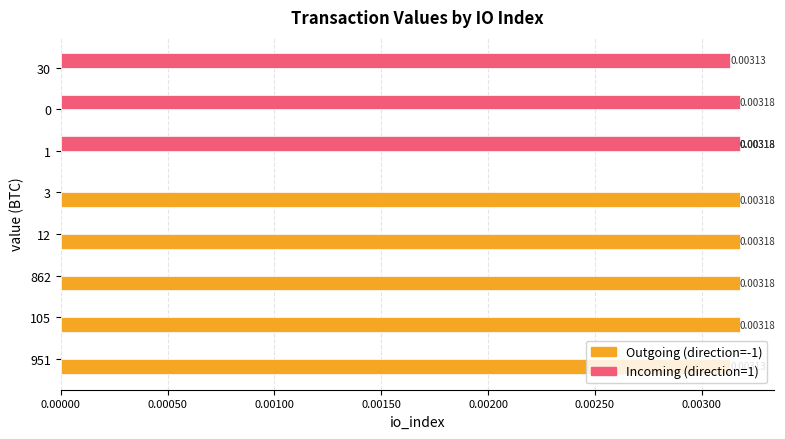

Are the bars horizontal?

Yes